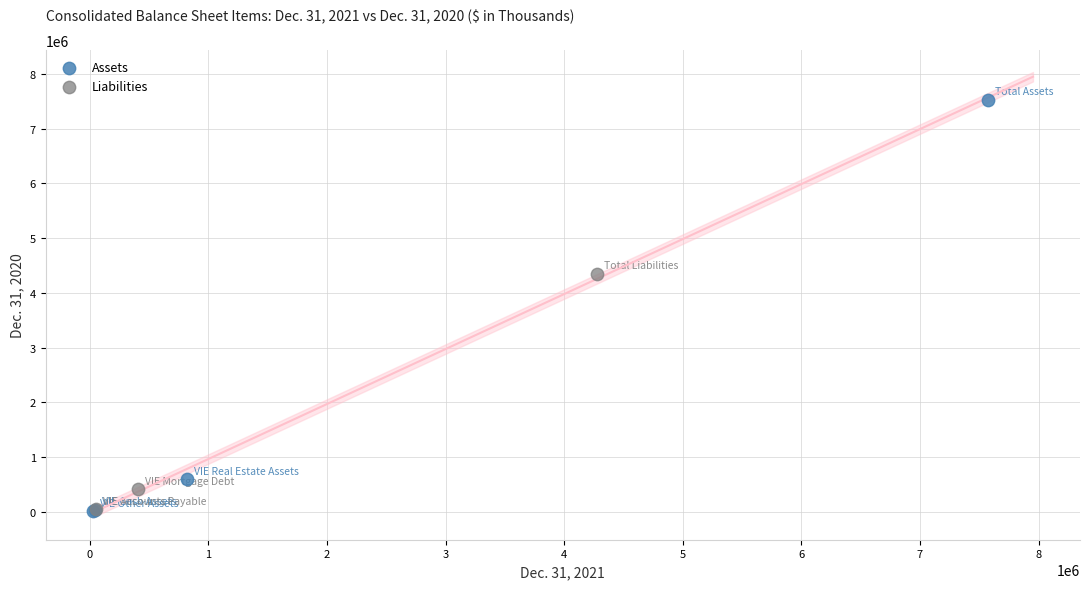

Which series reaches the maximum Y coordinate?

Assets